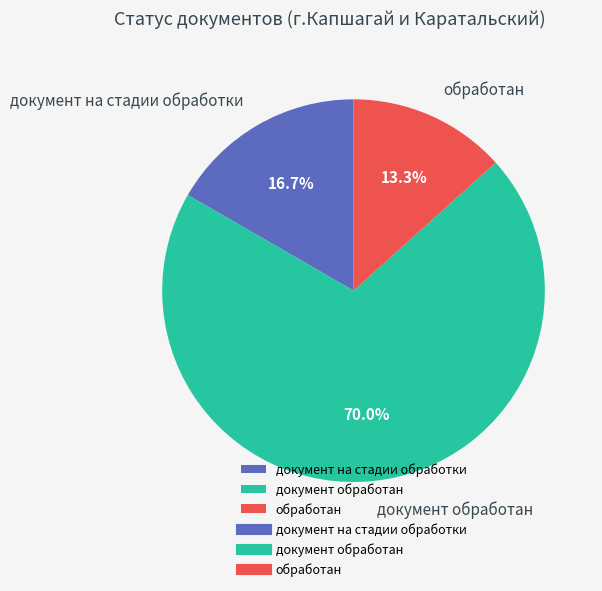

To the nearest percent, what percentage of the pie is обработан?

13%